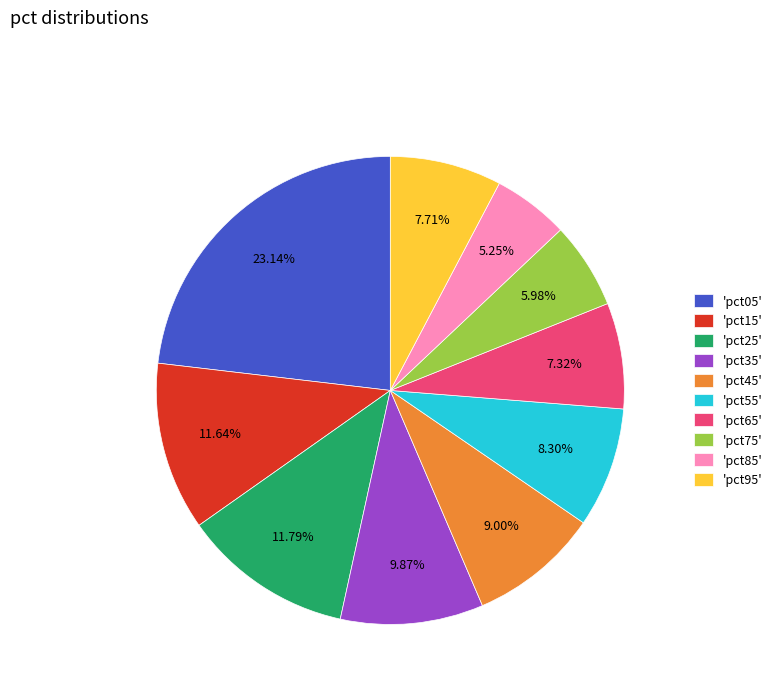

Is there any slice that represents more than half of the pie?

No